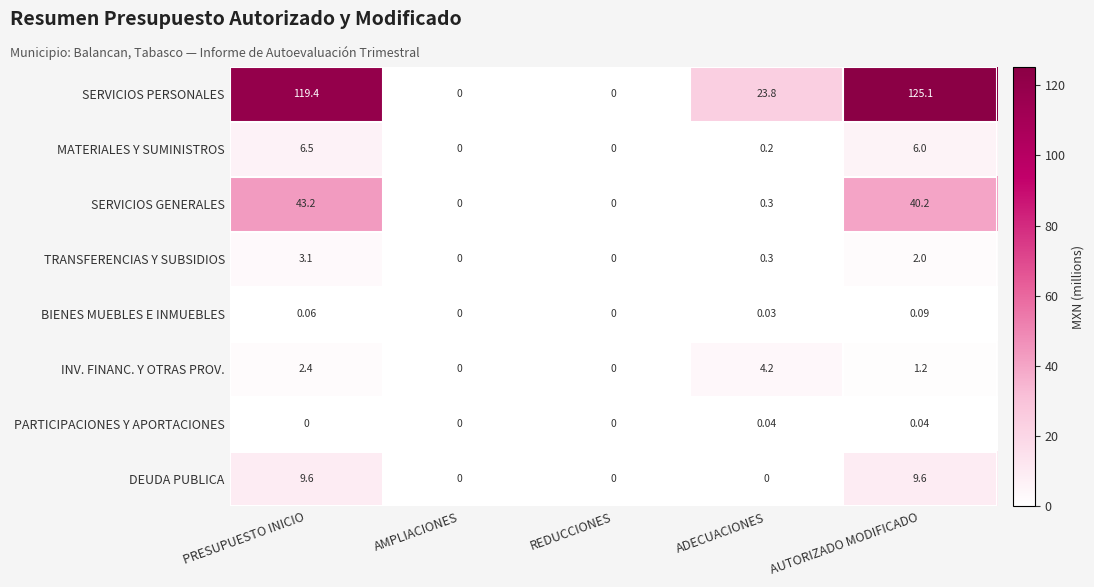

Which series has the largest range (max minus min)?

SERVICIOS PERSONALES